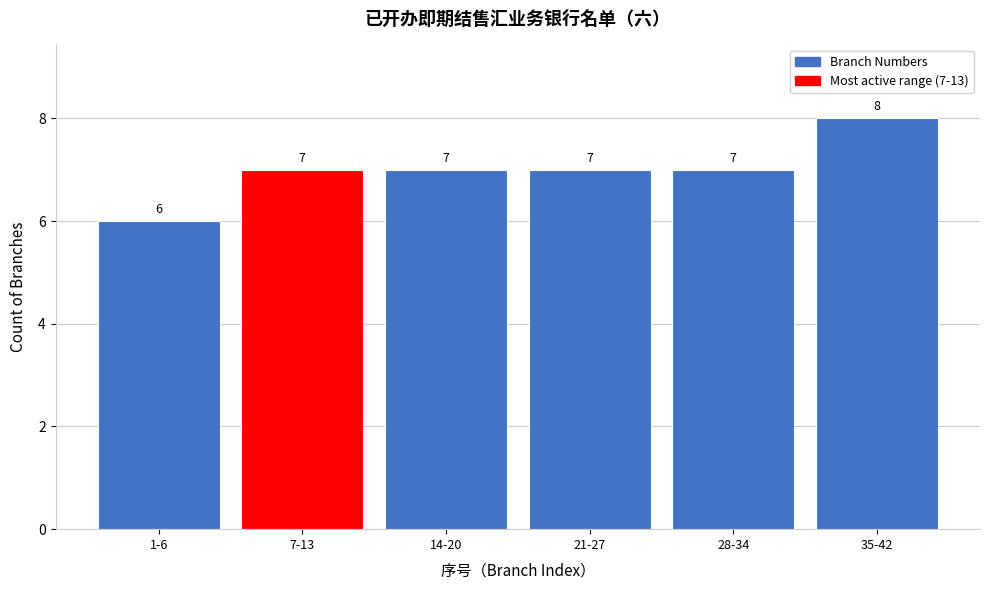

Reading left to right, transcribe all the data shown in this chart.

6	7	7	7	7	8